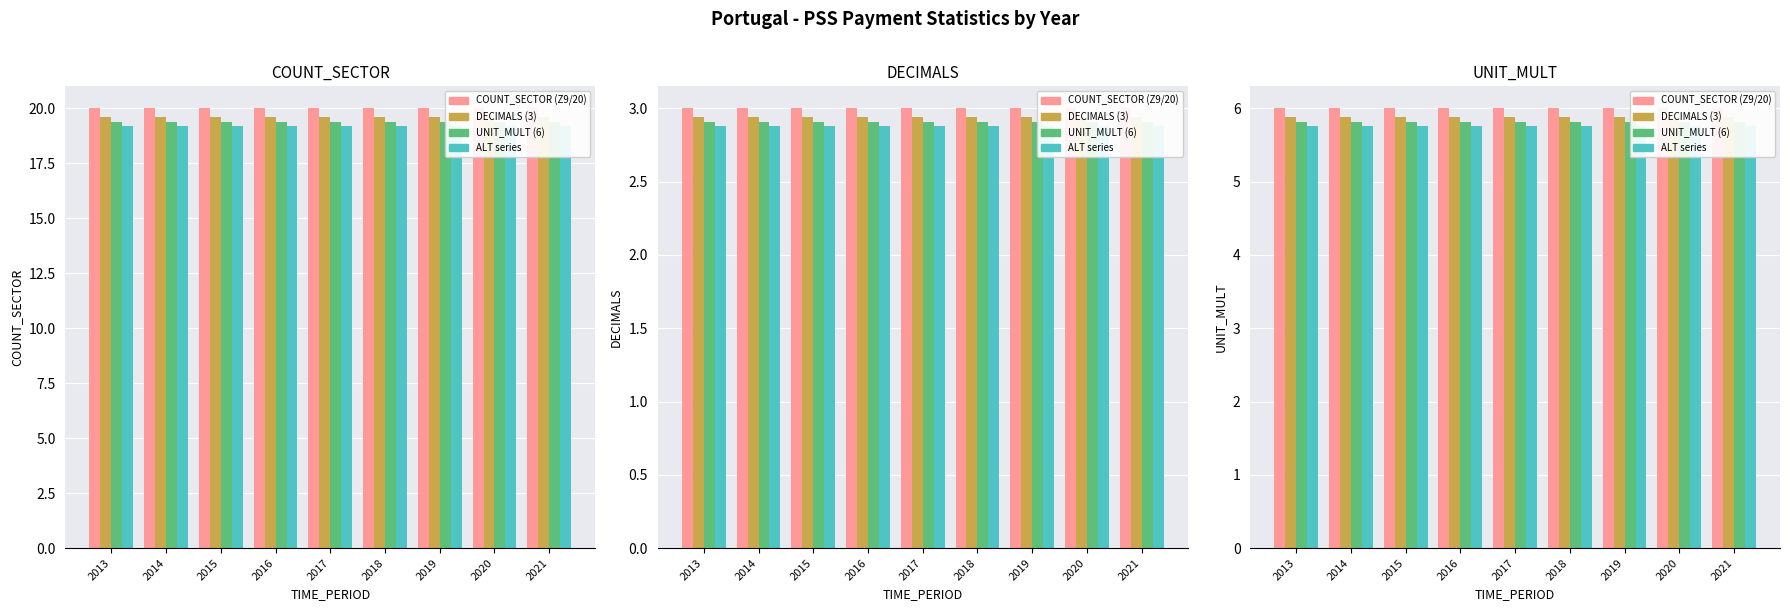

How many bars are there in each group?

4